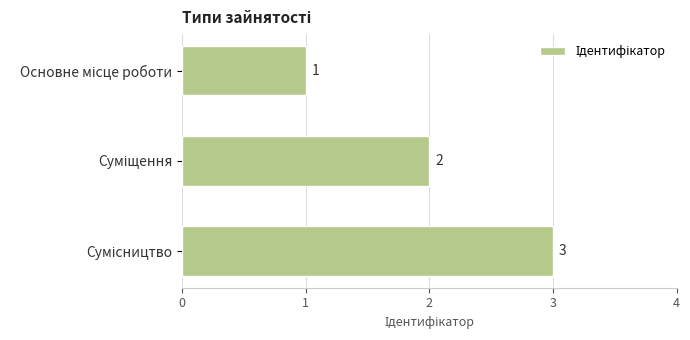

What is the value of the 2nd bar from the top?

2